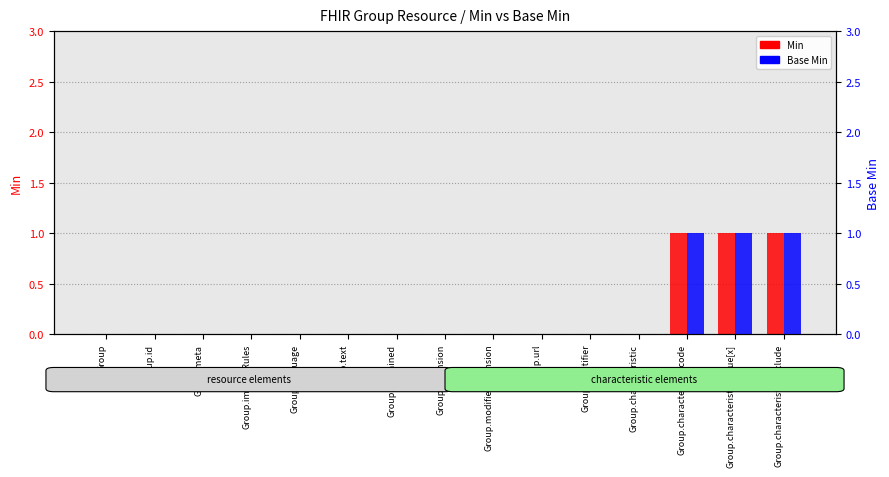

What is the sum of all Base Min values?

3